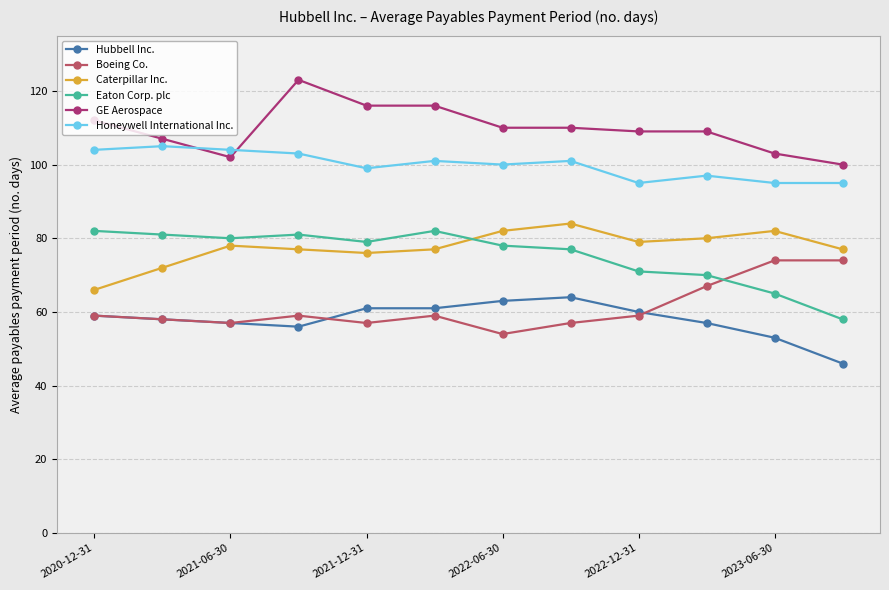

How many lines are shown in the chart?

6